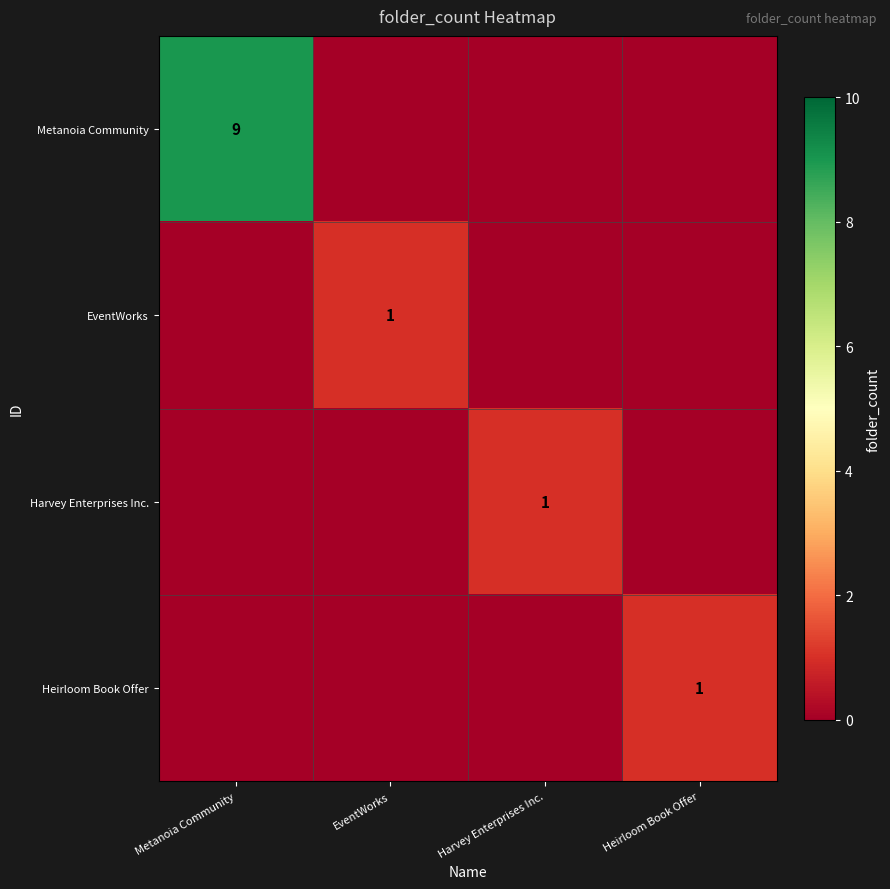

The value of Harvey Enterprises Inc. at Harvey Enterprises Inc. is 1. True or false?

True